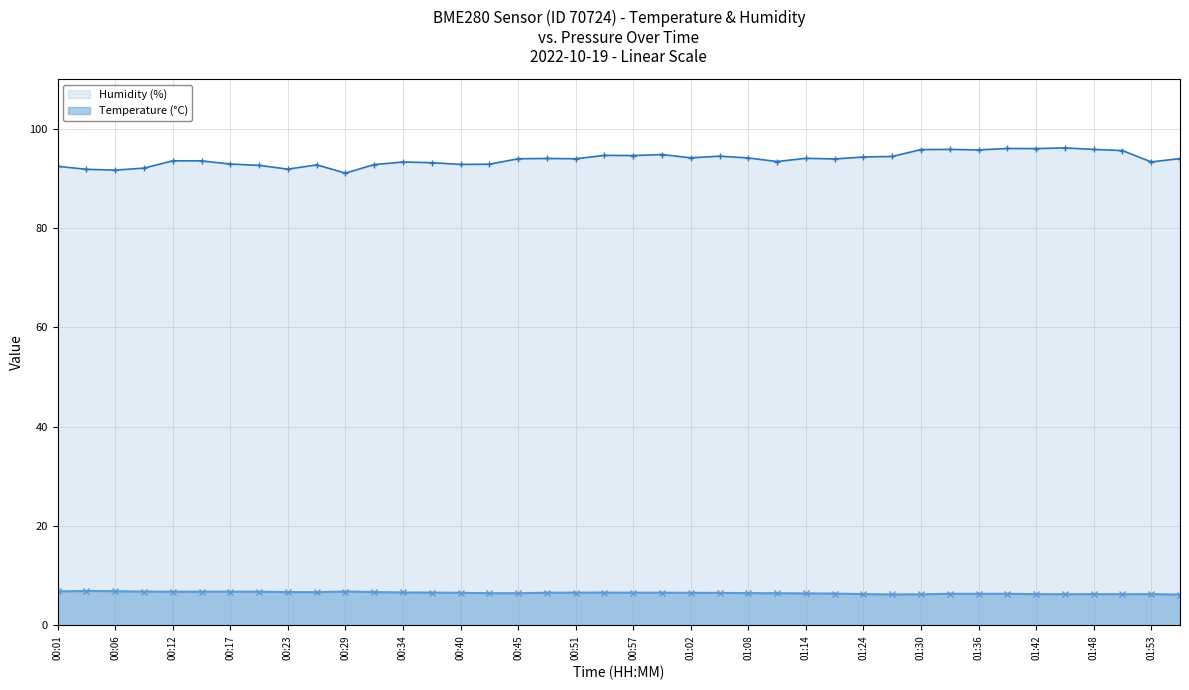

Which series has the largest total across all categories?

Humidity (%)